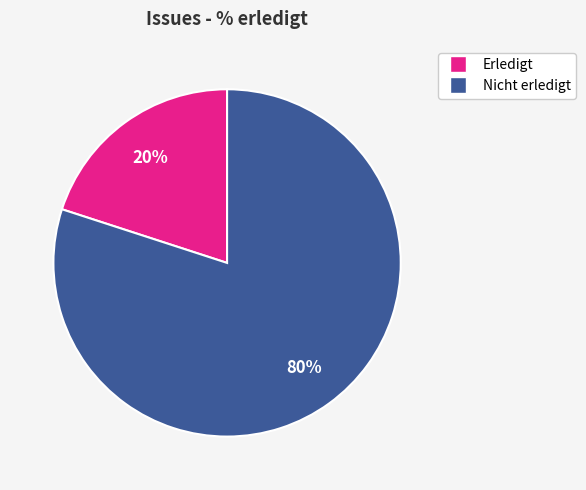

To the nearest percent, what is the average slice percentage?

50%